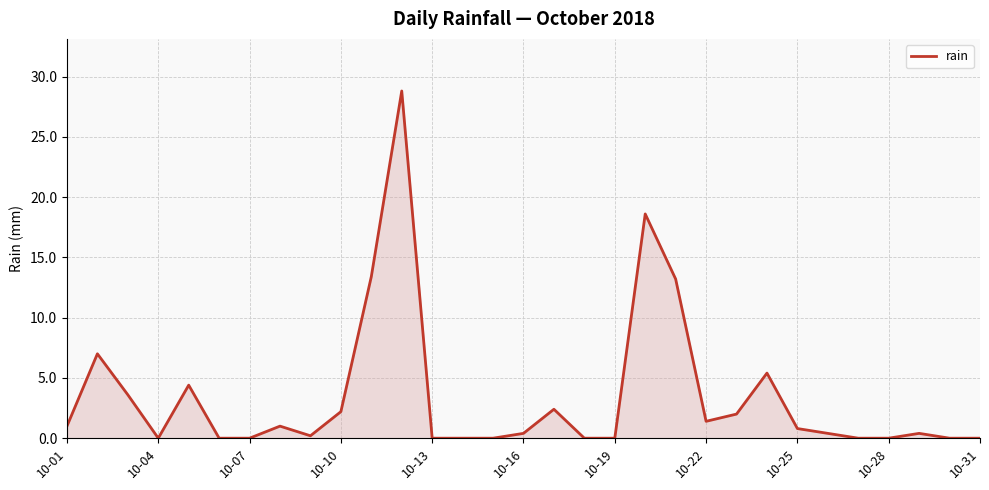

What is the difference between the maximum and minimum values?

28.8